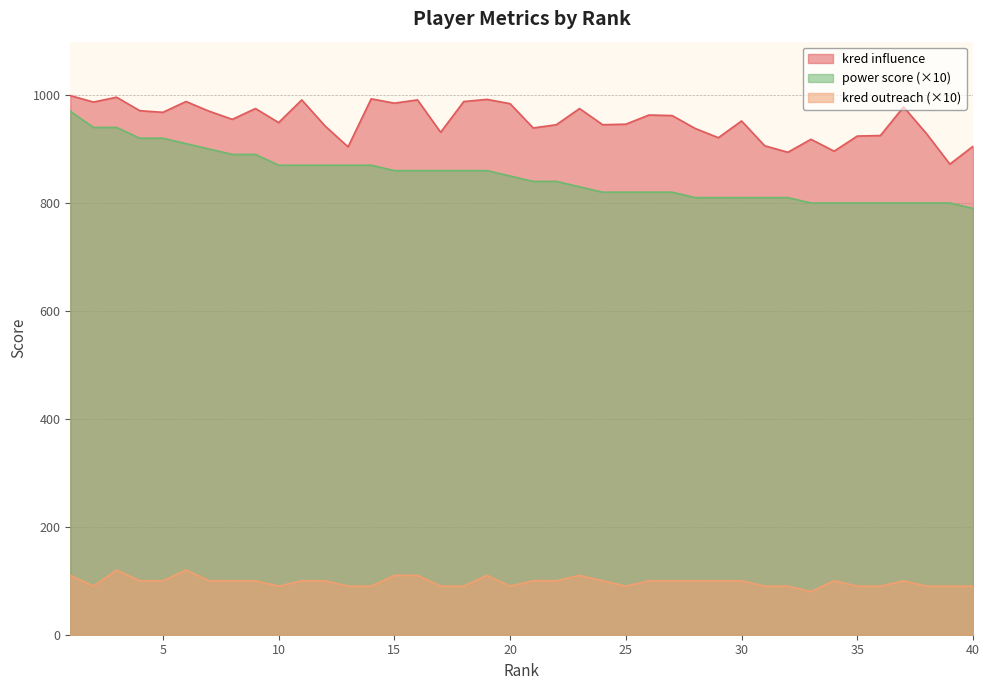

How many lines are shown in the chart?

3